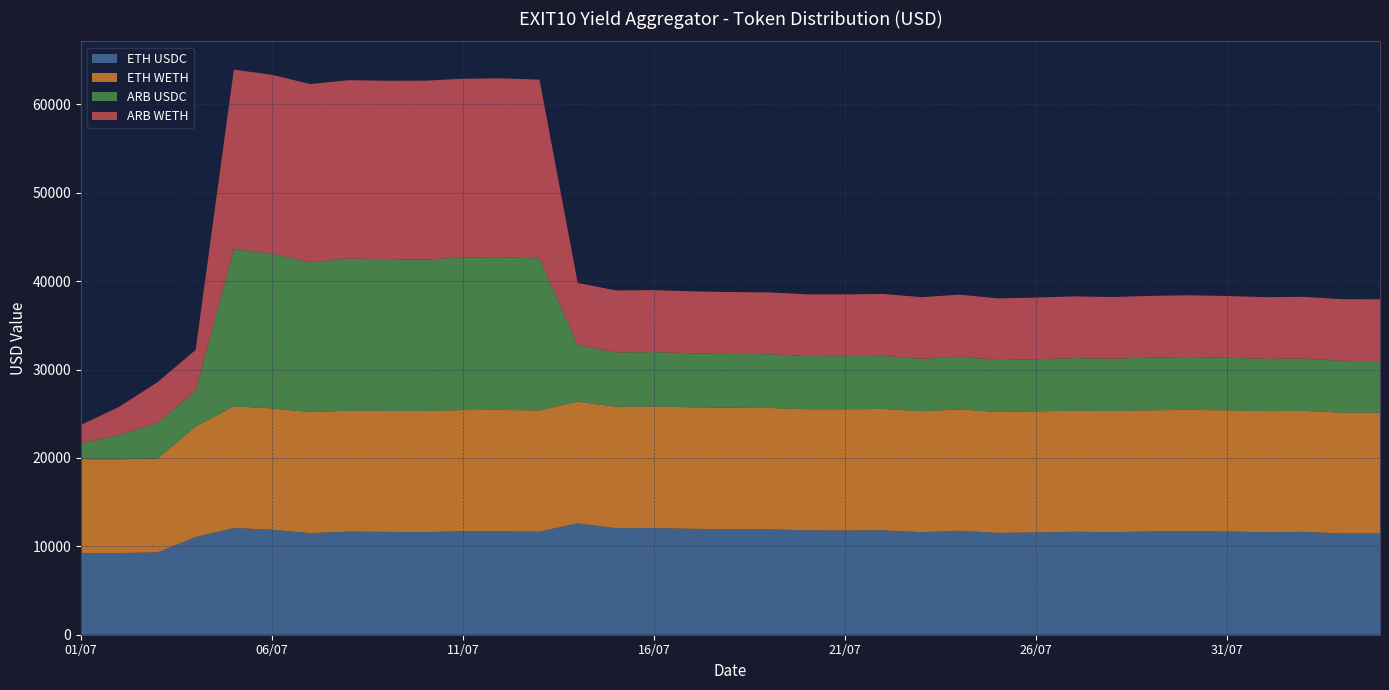

Reading right to left, list all the values displayed in this chart.

ETH USDC: 04/08=11449.8	03/08=11453.9	02/08=11638.5	01/08=11594.3	31/07=11677.6	30/07=11724.7	29/07=11689.6	28/07=11602.7	27/07=11648.6	26/07=11566.7	25/07=11517.5	24/07=11757.4	23/07=11599.9	22/07=11812.4	21/07=11785.8	20/07=11801.0	19/07=11932.3	18/07=11927.7	17/07=11980.5	16/07=12063.6	15/07=12050.7	14/07=12595.1	13/07=11661.8	12/07=11705.0	11/07=11707.7	10/07=11603.8	09/07=11633.9	08/07=11658.2	07/07=11495.0	06/07=11877.8	05/07=12070.5	04/07=11051.9	03/07=9309.3	02/07=9240.3	01/07=9250.5
ETH WETH: 04/08=13671.8	03/08=13676.6	02/08=13680.1	01/08=13700.2	31/07=13703.8	30/07=13711.1	29/07=13703.0	28/07=13700.3	27/07=13705.9	26/07=13696.9	25/07=13684.5	24/07=13724.2	23/07=13693.3	22/07=13725.1	21/07=13717.5	20/07=13706.8	19/07=13720.3	18/07=13748.3	17/07=13748.5	16/07=13758.3	15/07=13746.5	14/07=13769.2	13/07=13709.5	12/07=13725.3	11/07=13704.6	10/07=13720.3	09/07=13694.6	08/07=13694.8	07/07=13682.2	06/07=13722.0	05/07=13768.0	04/07=12496.3	03/07=10621.7	02/07=10603.0	01/07=10596.0
ARB USDC: 04/08=5843.1	03/08=5847.0	02/08=5931.2	01/08=5908.0	31/07=5949.8	30/07=5973.2	29/07=5955.4	28/07=5911.1	27/07=5936.9	26/07=5893.9	25/07=5868.9	24/07=5987.4	23/07=5907.8	22/07=6020.4	21/07=6003.2	20/07=6012.1	19/07=6080.9	18/07=6077.9	17/07=6101.1	16/07=6145.9	15/07=6141.9	14/07=6417.4	13/07=17197.6	12/07=17268.5	11/07=17263.5	10/07=17090.7	09/07=17158.6	08/07=17198.0	07/07=16937.9	06/07=17505.7	05/07=17782.6	04/07=4069.2	03/07=4029.0	02/07=2765.8	01/07=1811.9
ARB WETH: 04/08=6979.7	03/08=6980.3	02/08=6970.3	01/08=6981.1	31/07=6983.6	30/07=6987.9	29/07=6983.8	28/07=6982.4	27/07=6982.8	26/07=6979.4	25/07=6973.1	24/07=6997.1	23/07=6980.7	22/07=6992.6	21/07=6992.4	20/07=6985.7	19/07=6990.7	18/07=7005.7	17/07=7009.5	16/07=7012.0	15/07=7003.5	14/07=7016.9	13/07=20221.2	12/07=20237.4	11/07=20215.8	10/07=20258.5	09/07=20178.6	08/07=20175.2	07/07=20176.2	06/07=20231.4	05/07=20302.9	04/07=4602.7	03/07=4598.7	02/07=3174.3	01/07=2076.2